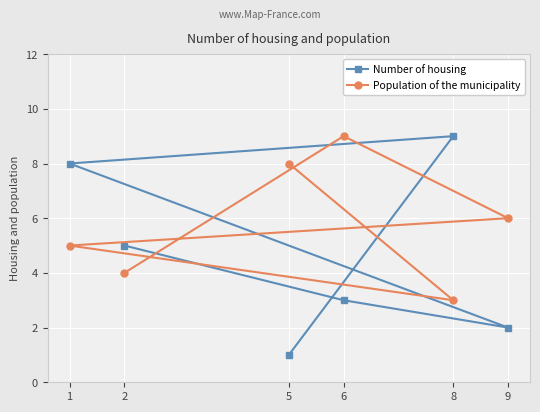

Is it true that Population of the municipality equals 10 at 9?

False